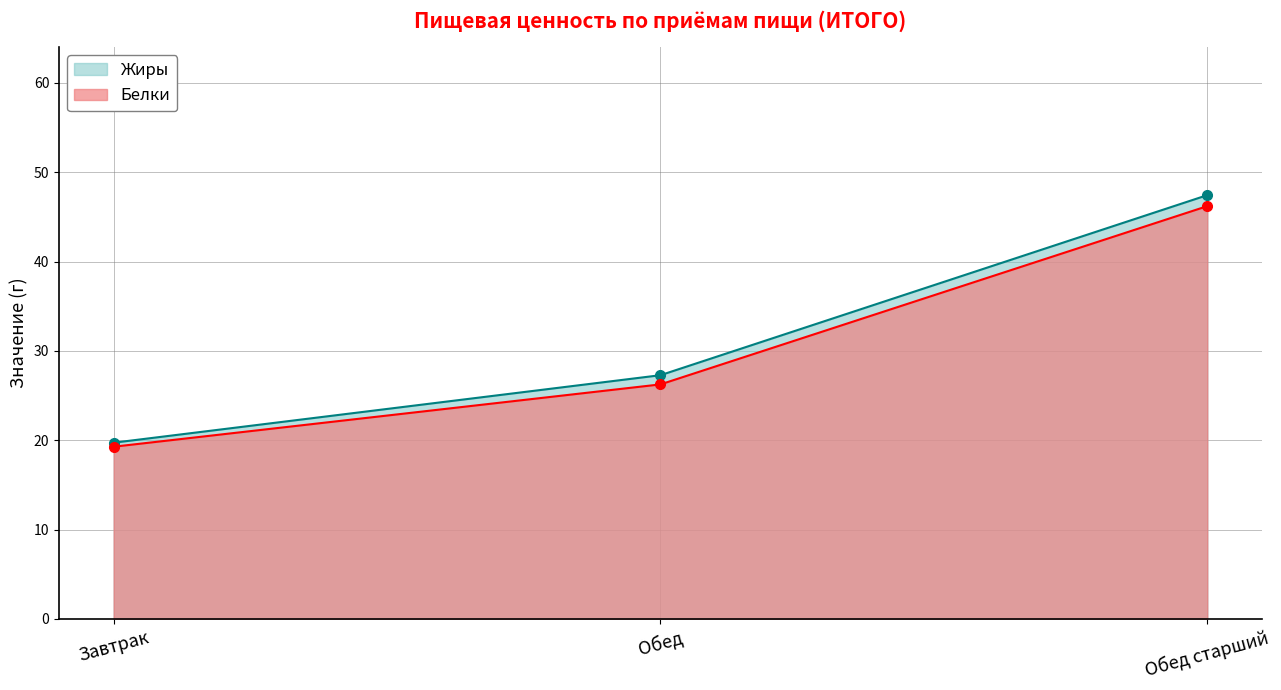

What is the minimum value shown in the chart?

19.3